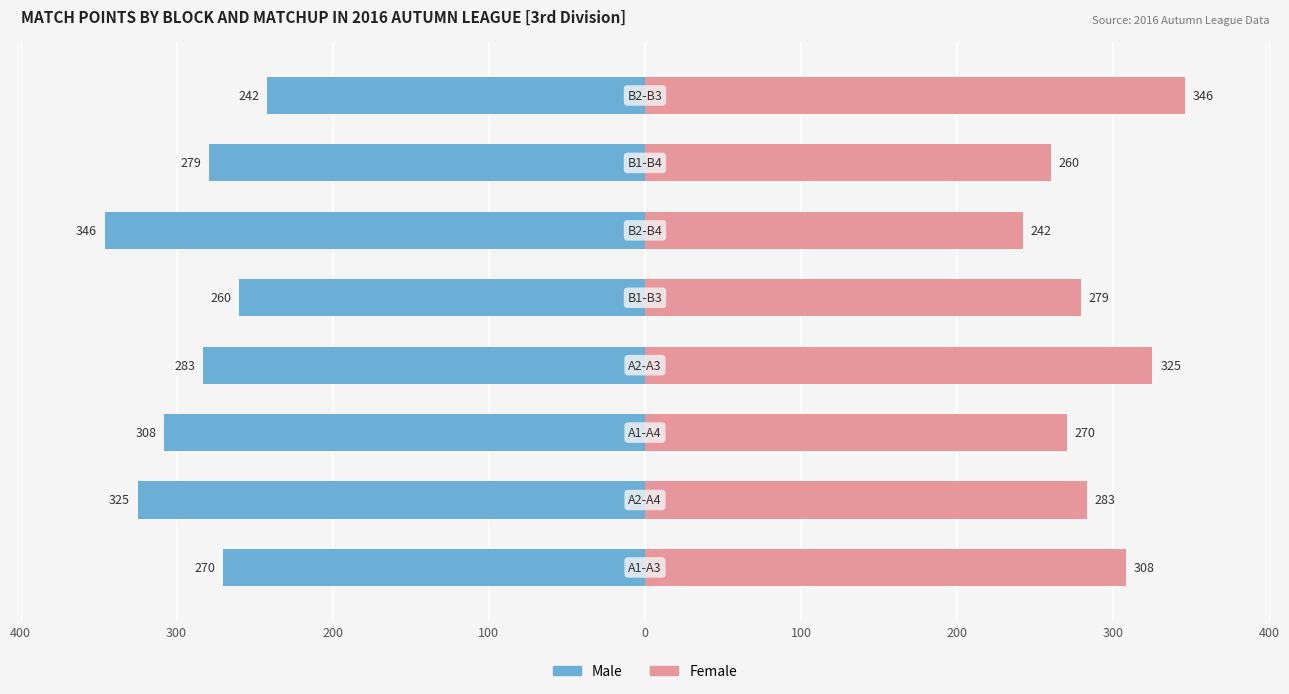

Is it true that Male equals -409 at 400?

False